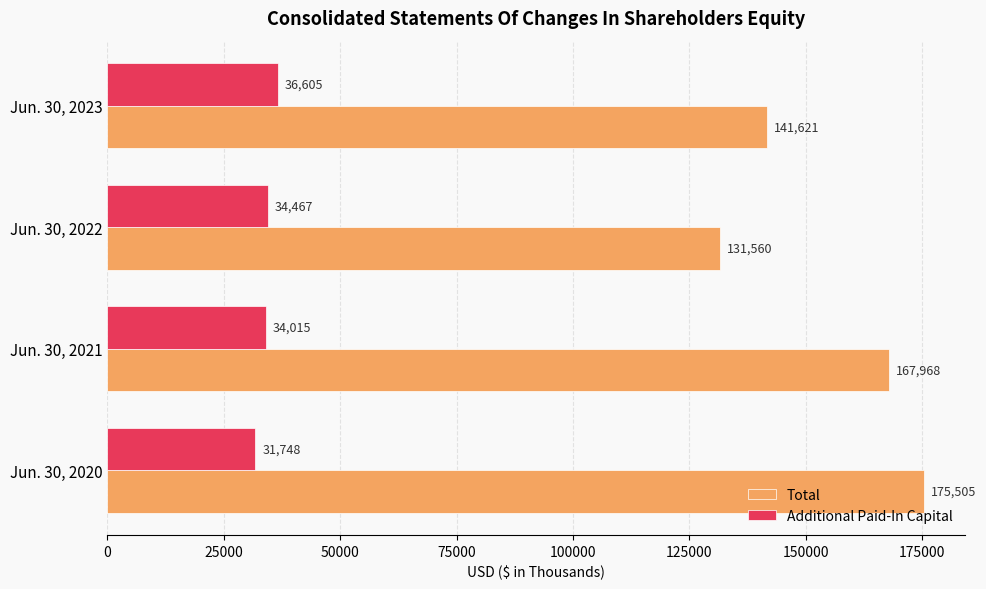

What are all the series names shown in the legend?

Total, Additional Paid-In Capital